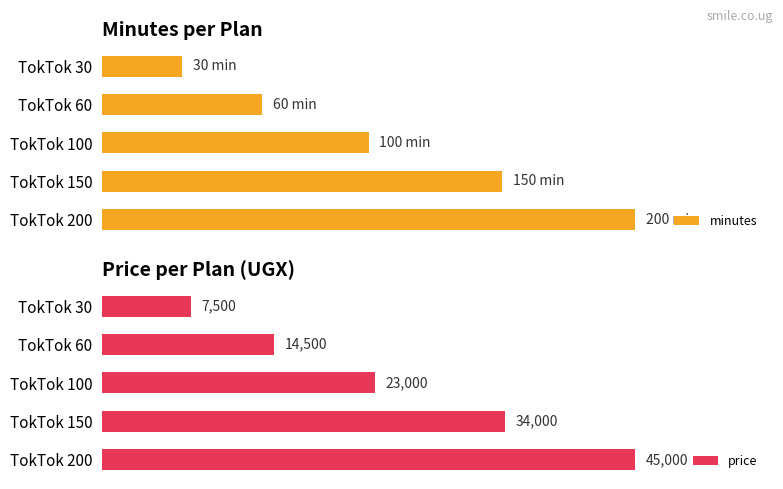

Which category has the lowest value in the price series?

TokTok 30